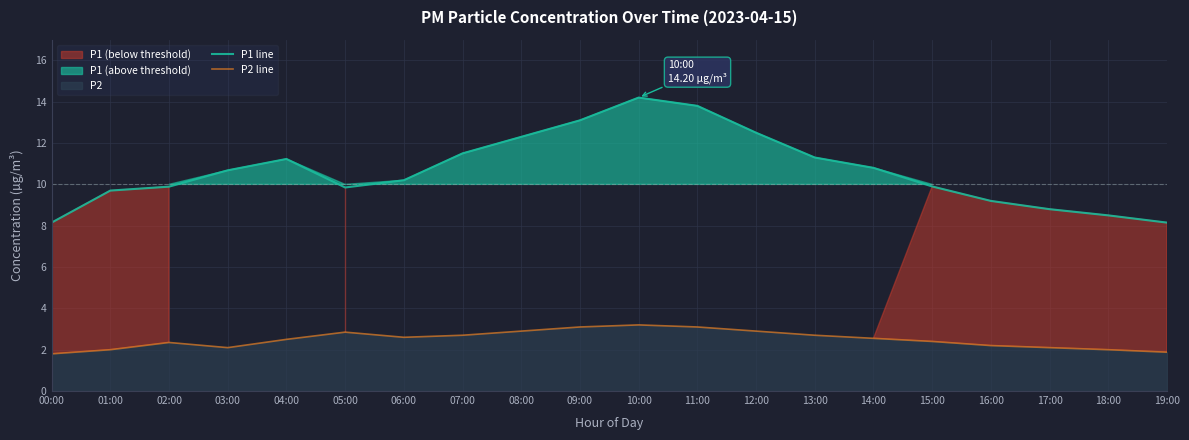

Rank the series at 13:00 from highest to lowest value.

P1 line, P2 line